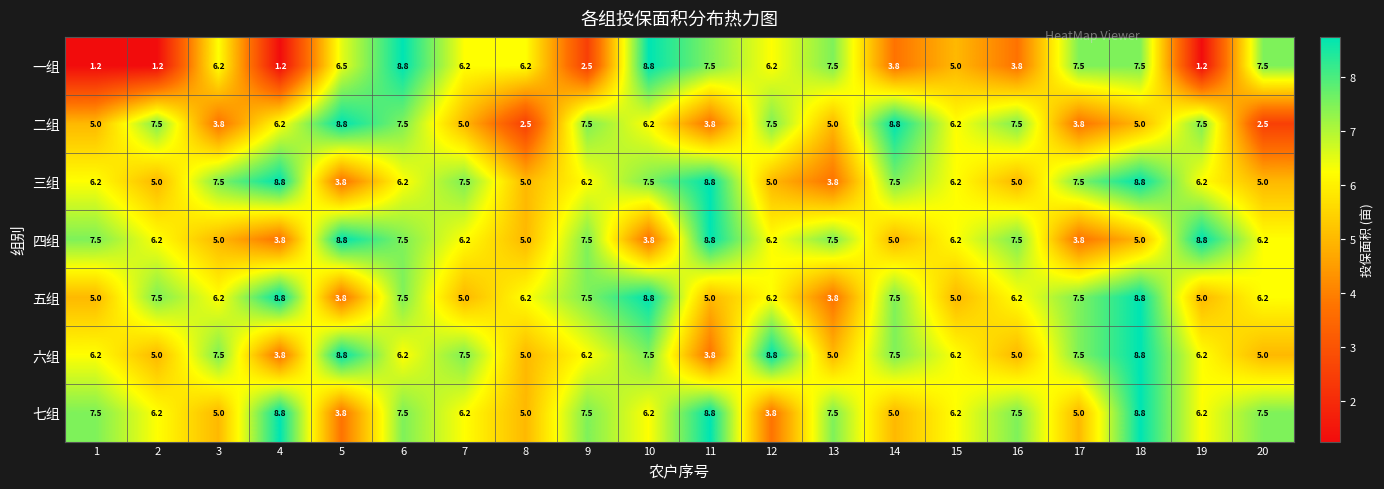

The 三组 series shows 6.7 at 5. True or false?

False